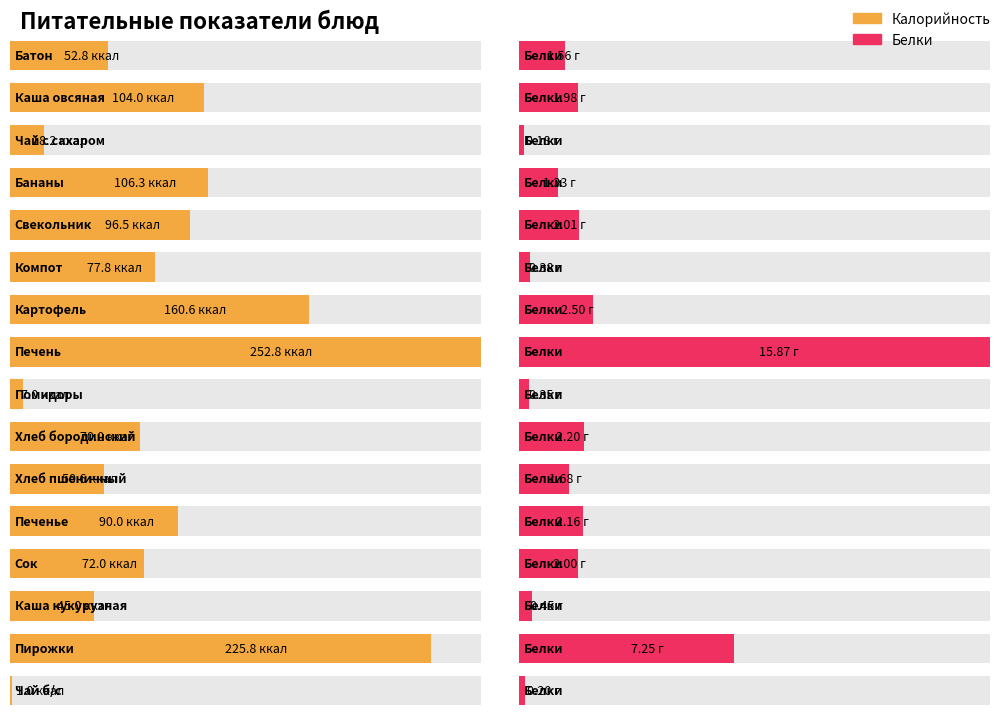

How many groups of bars are there?

16